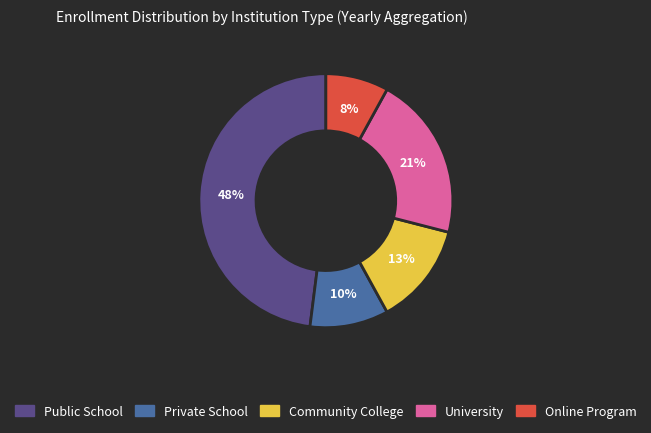

Is there any slice that represents more than half of the pie?

No